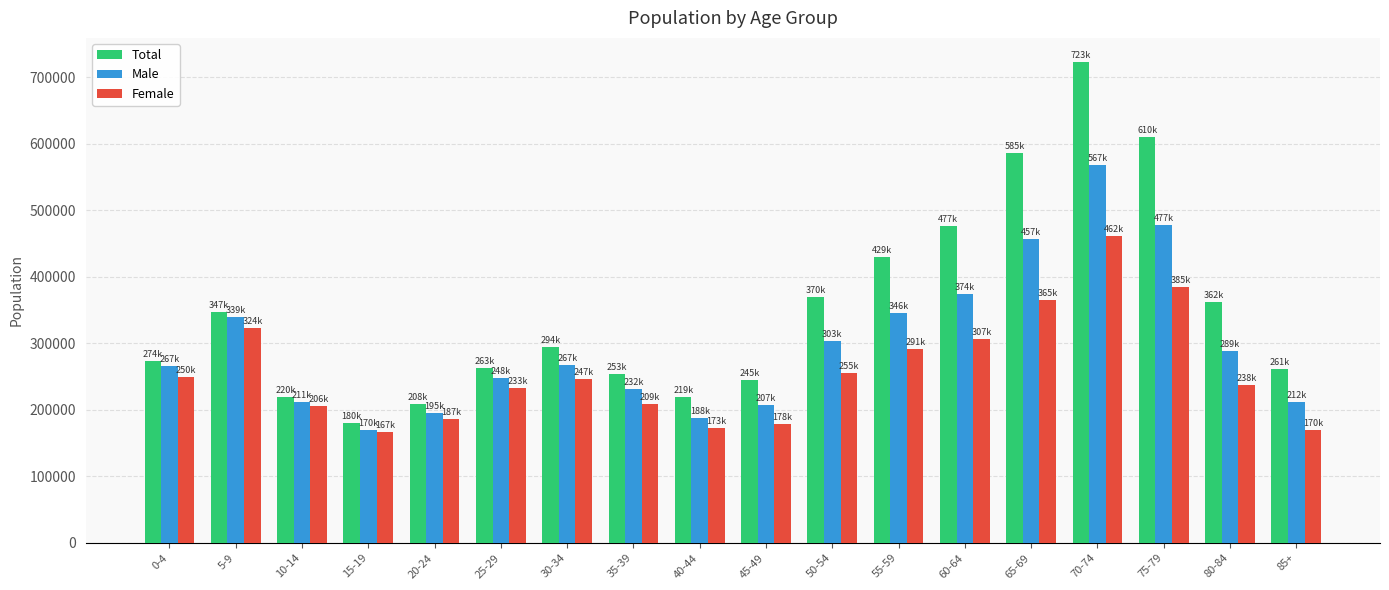

List the series in order of their overall mean, lowest first.

Female, Male, Total